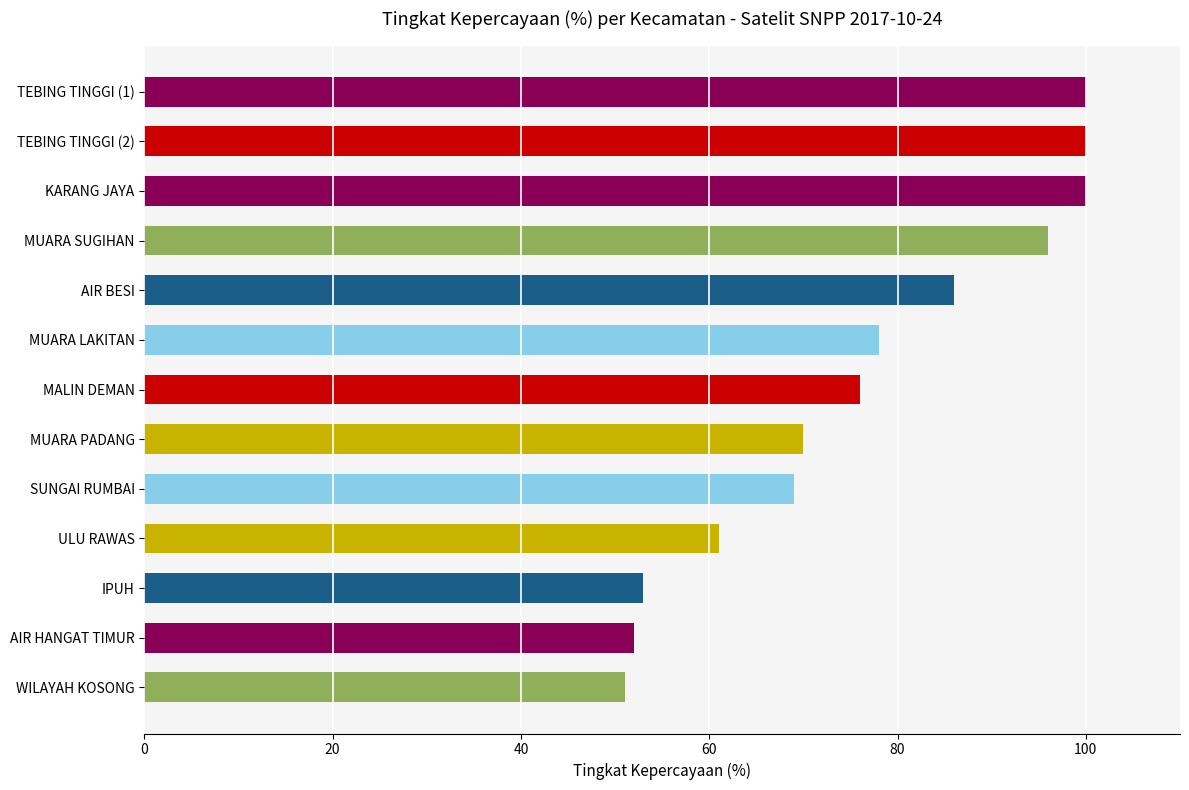

What is the value of the 10th bar from the top?

61